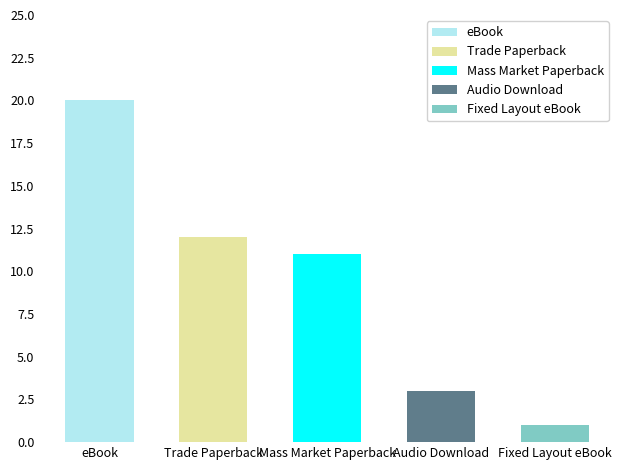

The chart shows a value of 20 at eBook. True or false?

True